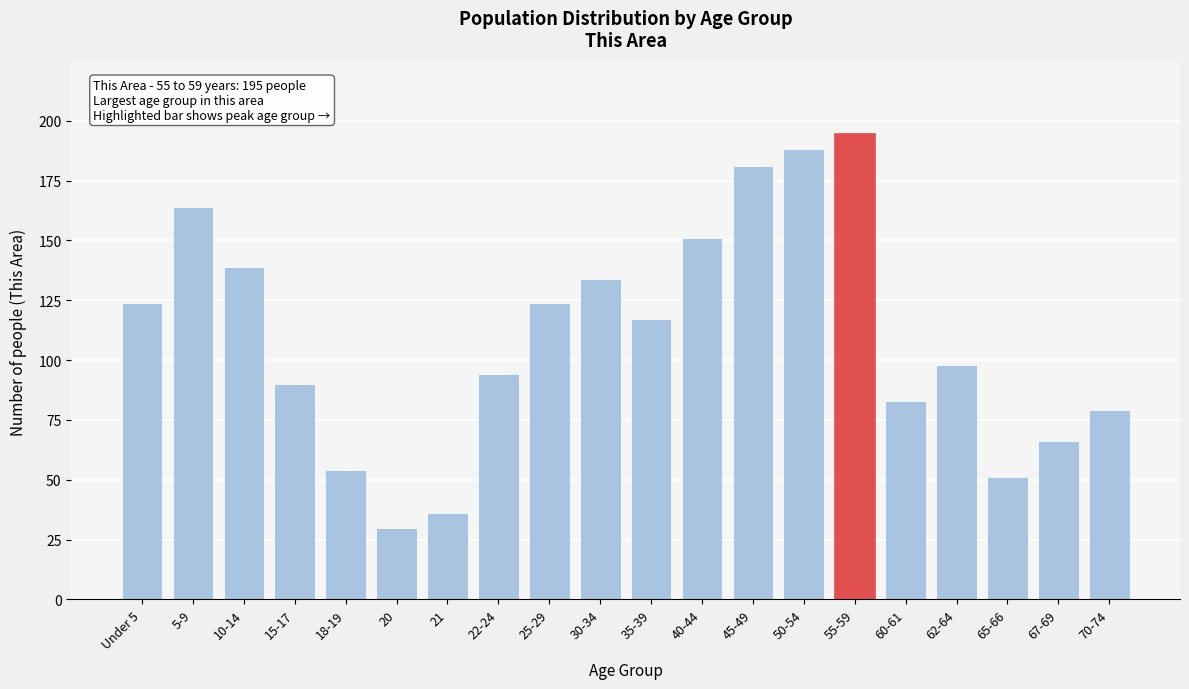

Reading left to right, list all the values displayed in this chart.

Under 5=124	5-9=164	10-14=139	15-17=90	18-19=54	20=30	21=36	22-24=94	25-29=124	30-34=134	35-39=117	40-44=151	45-49=181	50-54=188	55-59=195	60-61=83	62-64=98	65-66=51	67-69=66	70-74=79